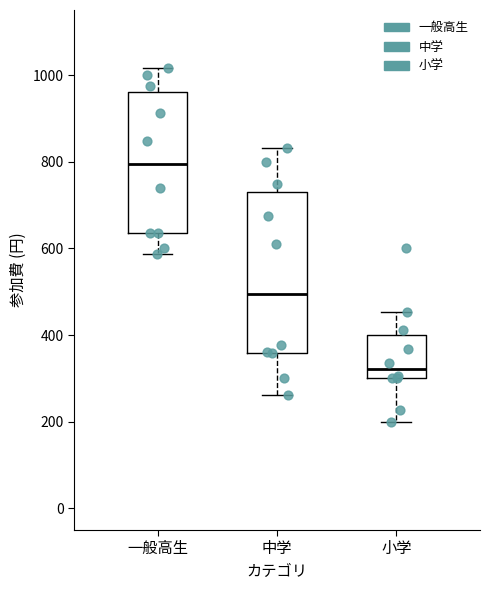

Reading left to right, transcribe this box plot: for each box, give where its median line is, the range the box spans, and where its two whiskers end, as read against the y-axis. The values are not printed on the chart, so give them approximately, as read against the axis.

一般高生: median 800, box 640 to 960, whiskers 580 to 1020
中学: median 500, box 360 to 740, whiskers 260 to 840
小学: median 320, box 300 to 400, whiskers 200 to 460